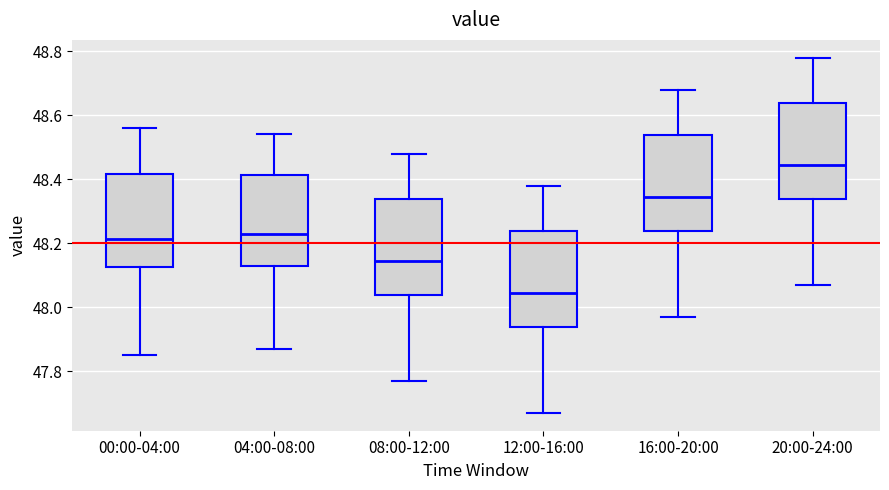

Reading left to right, read every box against the y-axis: the position of its median line, the range the box covers, and the ends of its whiskers. The values are not printed on the chart, so give them approximately, as read against the axis.

00:00-04:00: median 48.22, box 48.12 to 48.42, whiskers 47.86 to 48.56
04:00-08:00: median 48.24, box 48.14 to 48.42, whiskers 47.88 to 48.54
08:00-12:00: median 48.14, box 48.04 to 48.34, whiskers 47.78 to 48.48
12:00-16:00: median 48.04, box 47.94 to 48.24, whiskers 47.68 to 48.38
16:00-20:00: median 48.34, box 48.24 to 48.54, whiskers 47.98 to 48.68
20:00-24:00: median 48.44, box 48.34 to 48.64, whiskers 48.08 to 48.78